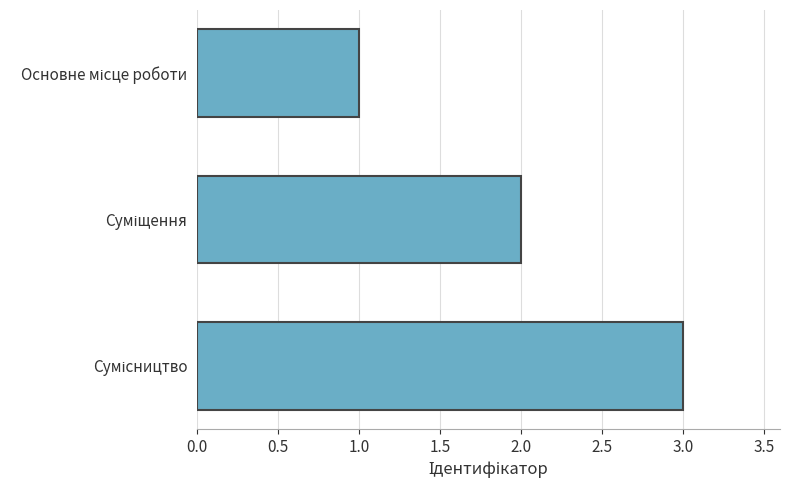

How many values are below 2?

1